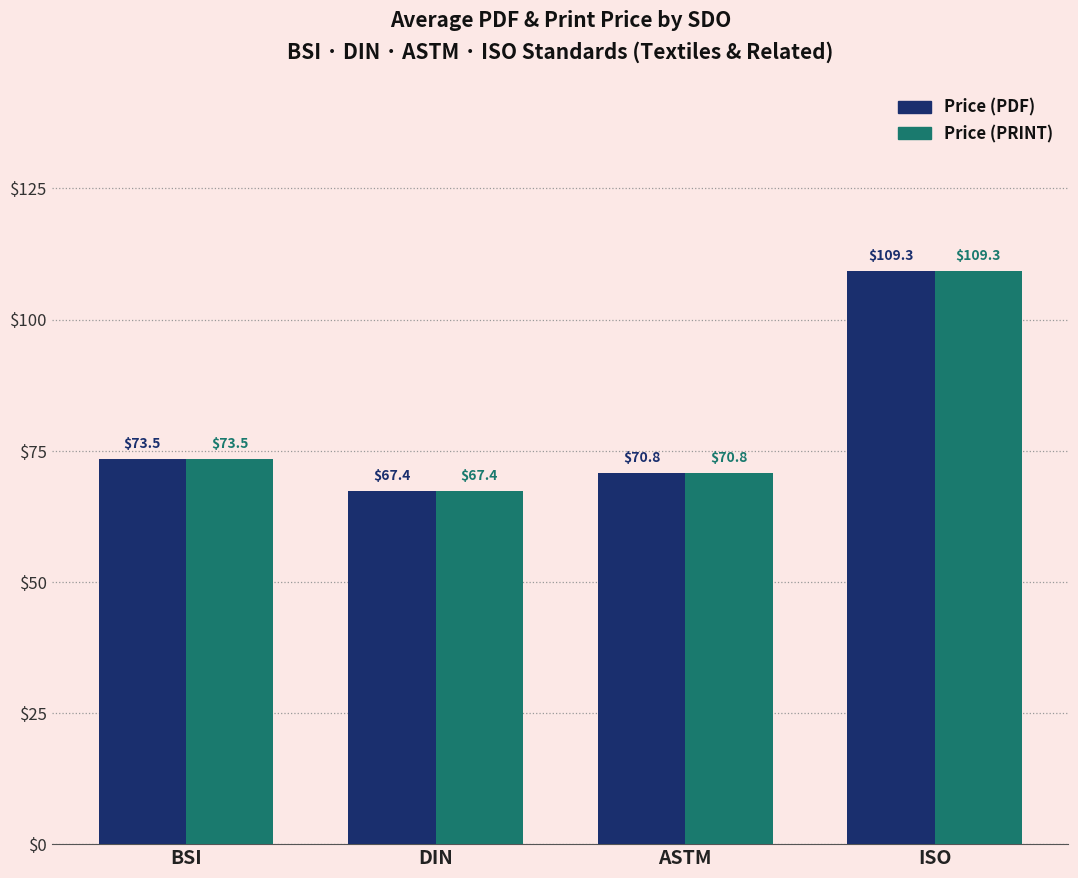

At which category does the chart reach its minimum across all series?

DIN